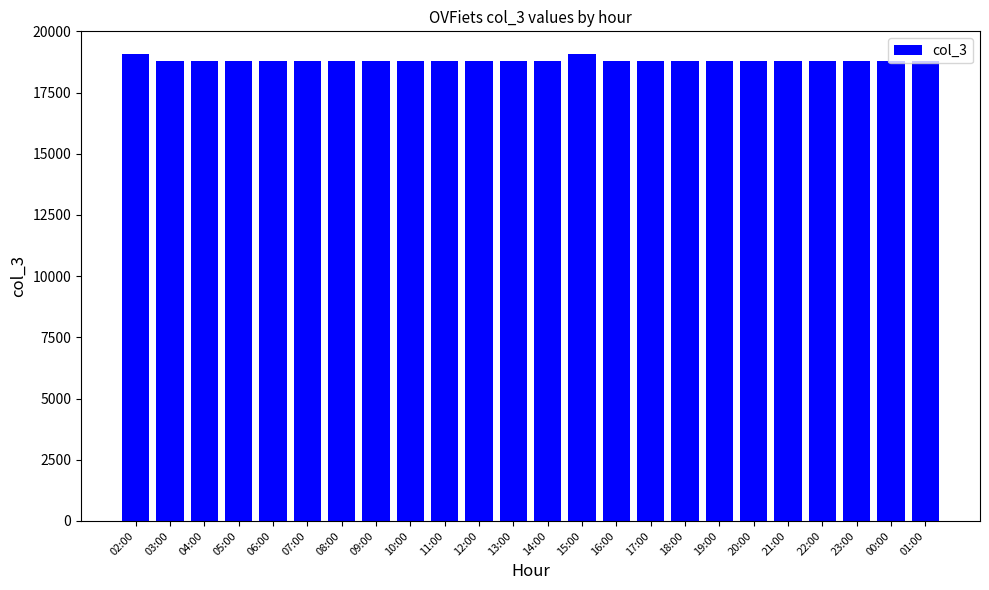

Does the chart contain stacked bars?

No